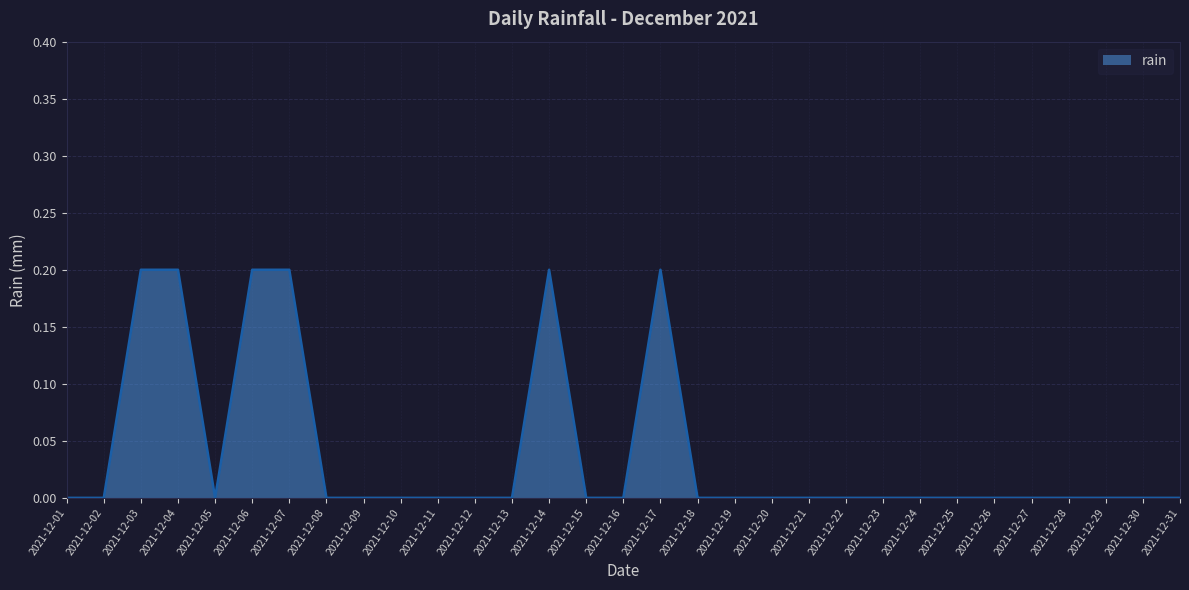

The chart shows a value of 0.0 at 2021-12-27. True or false?

True